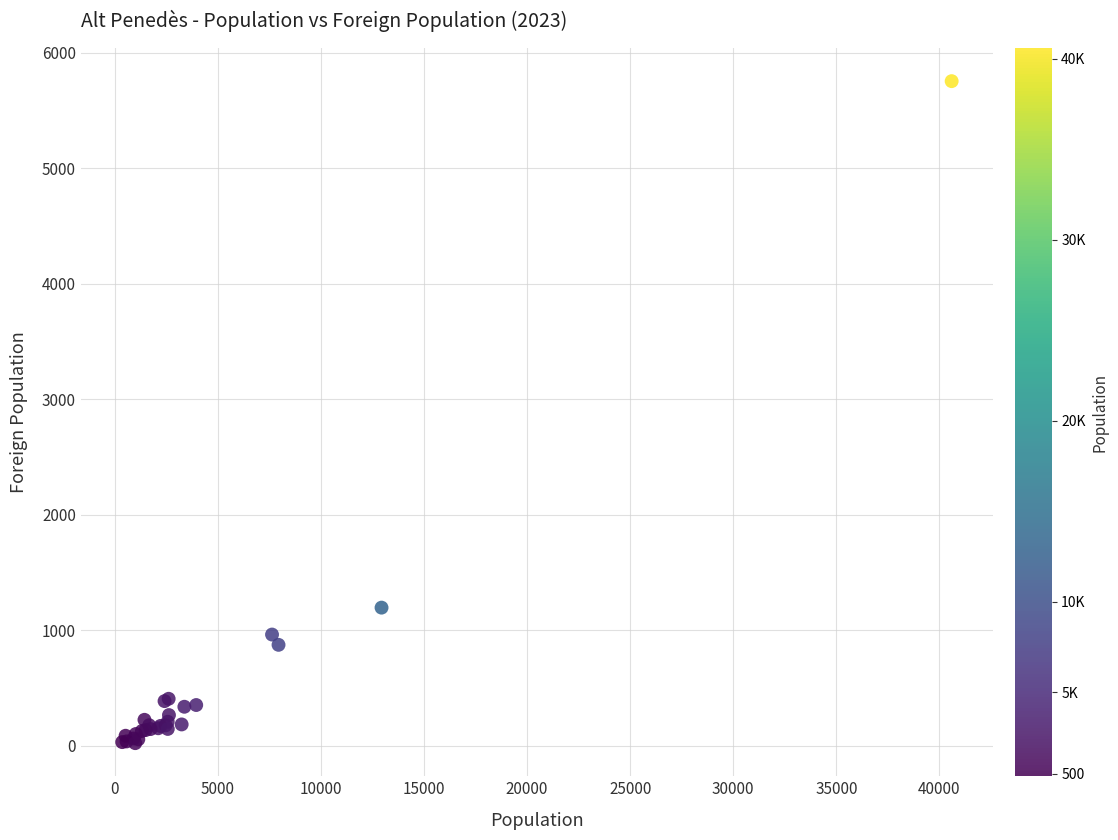

What Y value in the scatter plot is closest to 2888?

1196